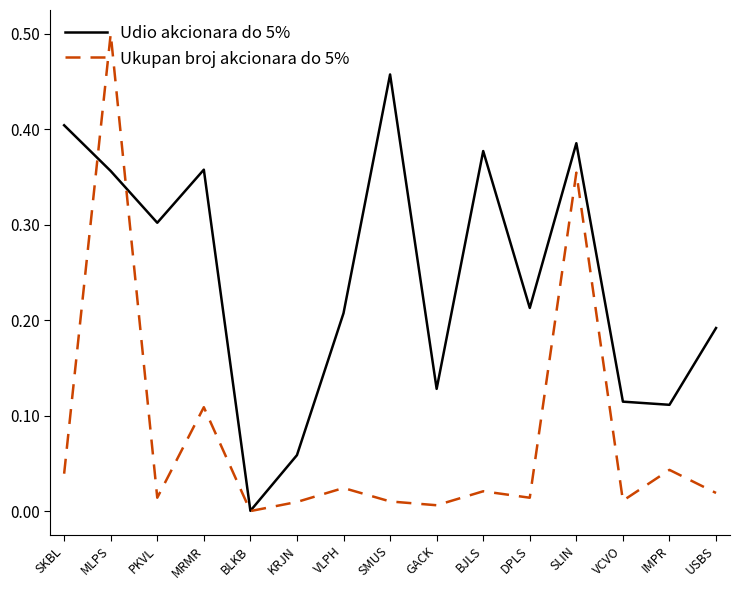

Rank the series by their average value, from lowest to highest.

Ukupan broj akcionara do 5%, Udio akcionara do 5%